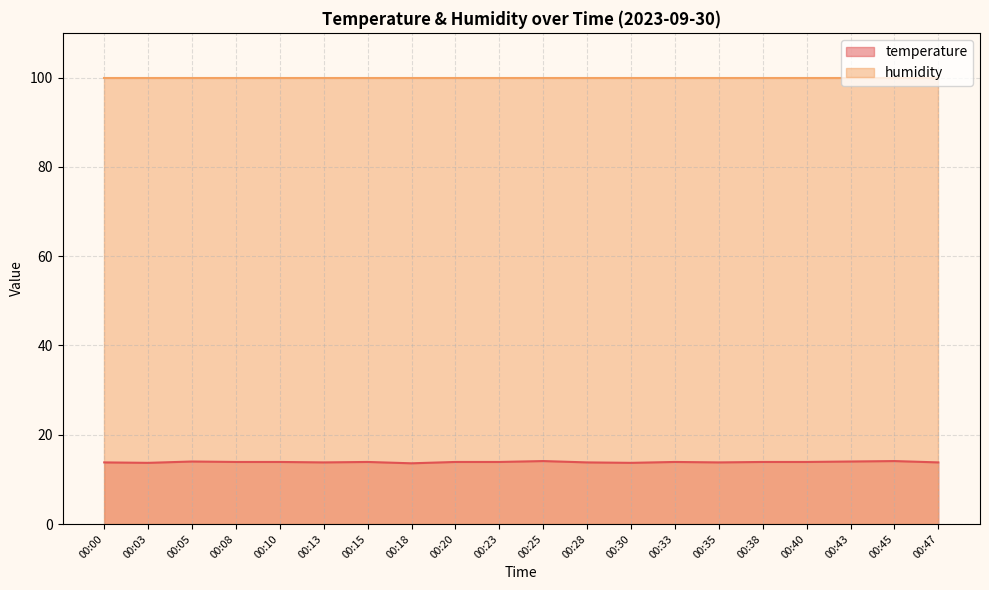

How many interior local valleys (lower than both neighbors) does the data have?

5